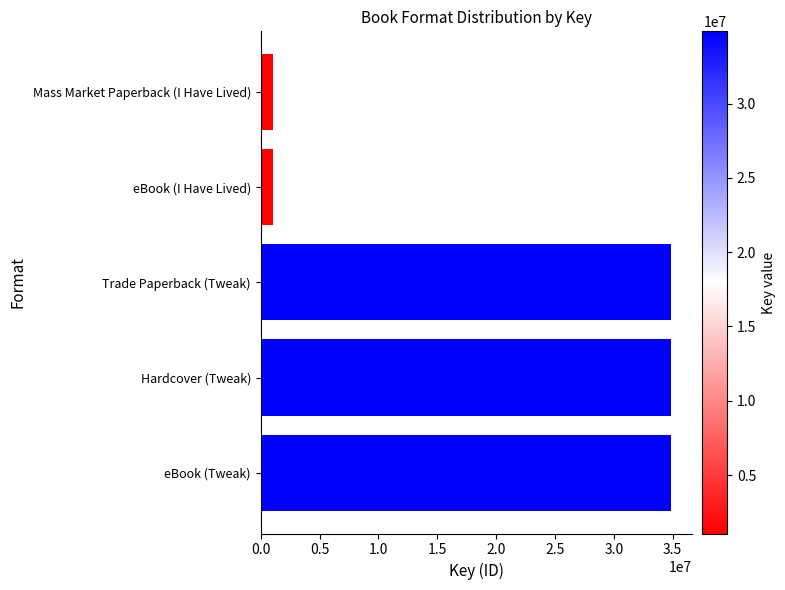

What is the sum of all values?

106745972